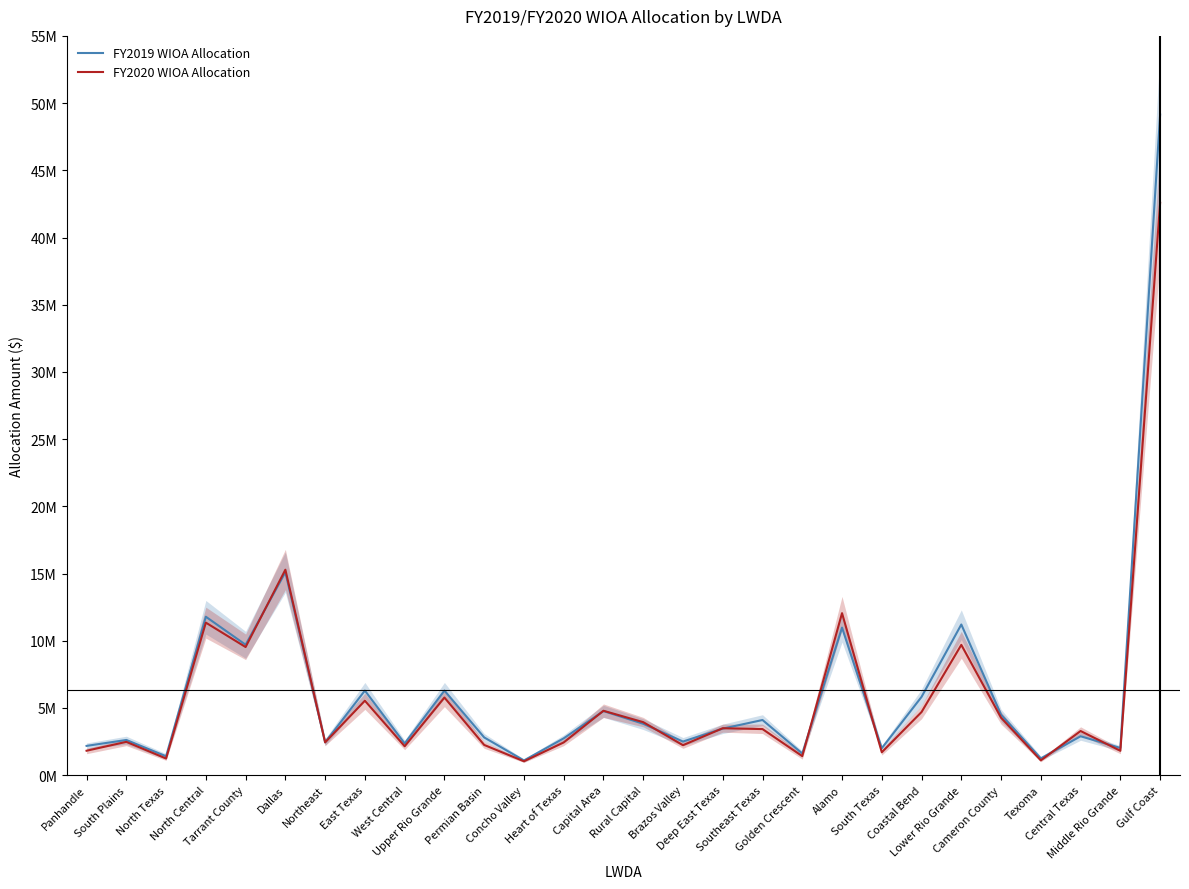

The value of FY2020 WIOA Allocation at Brazos Valley is 2232825. True or false?

True